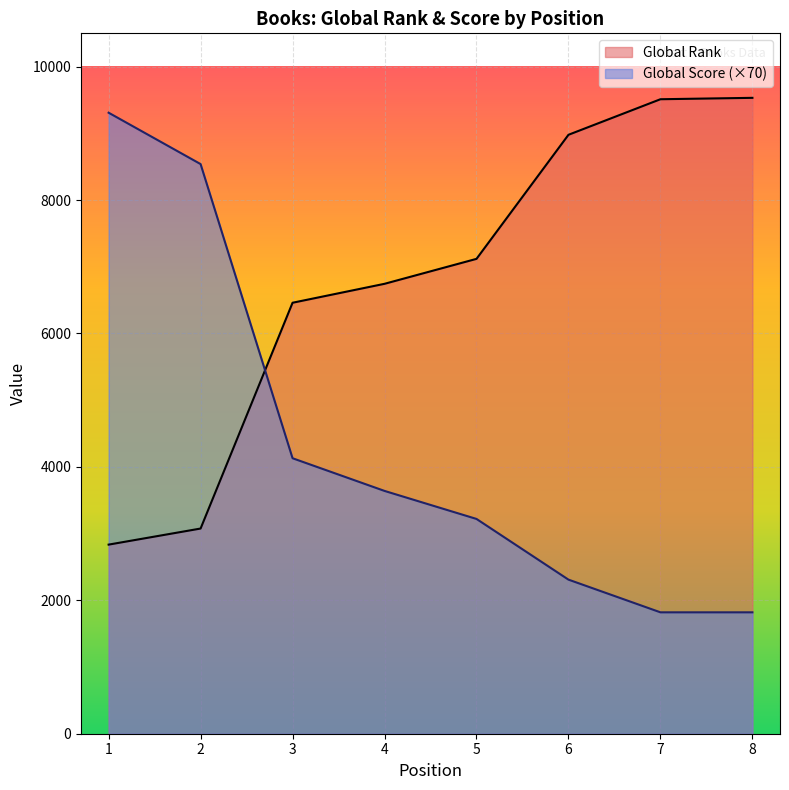

Between 3 and 7, which series saw the biggest shift?

Global Rank